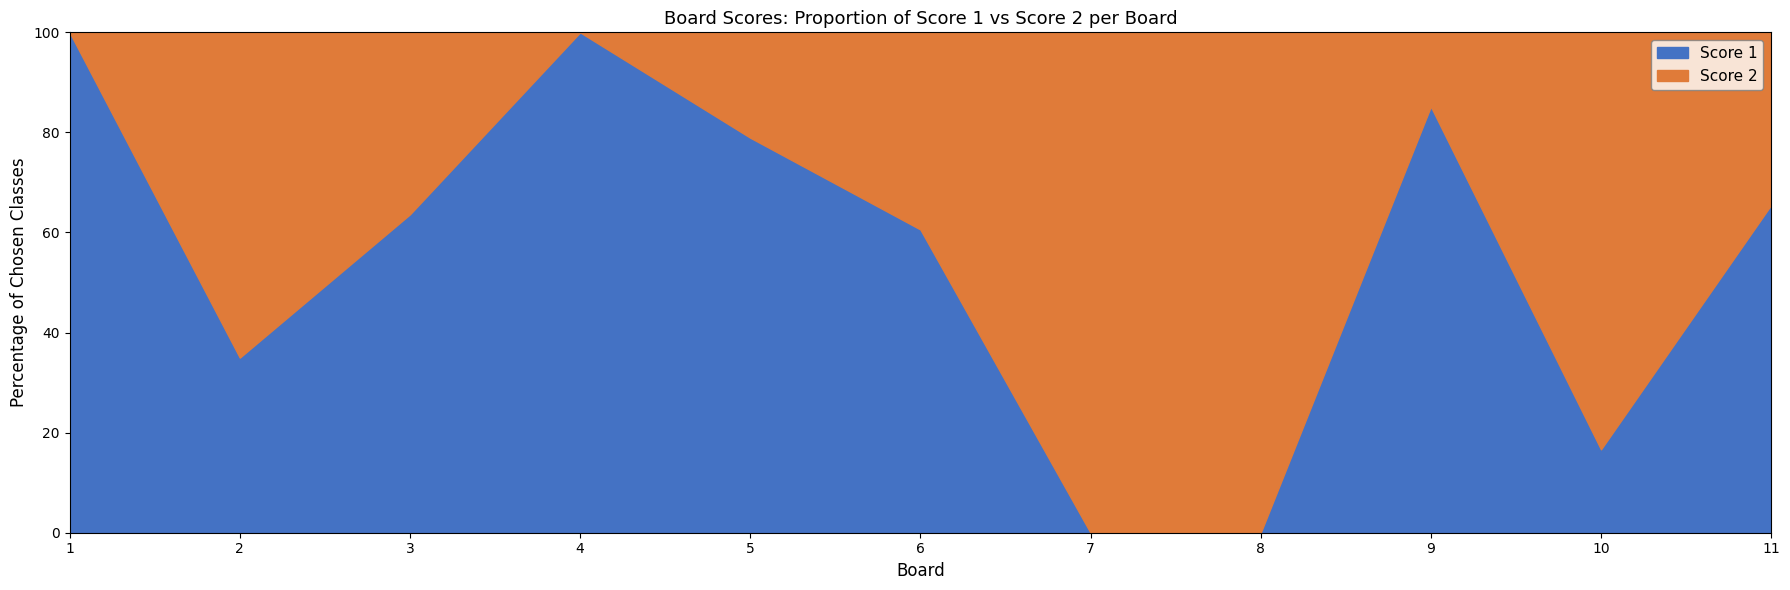

The Score 1 series shows 63.6 at 3. True or false?

True